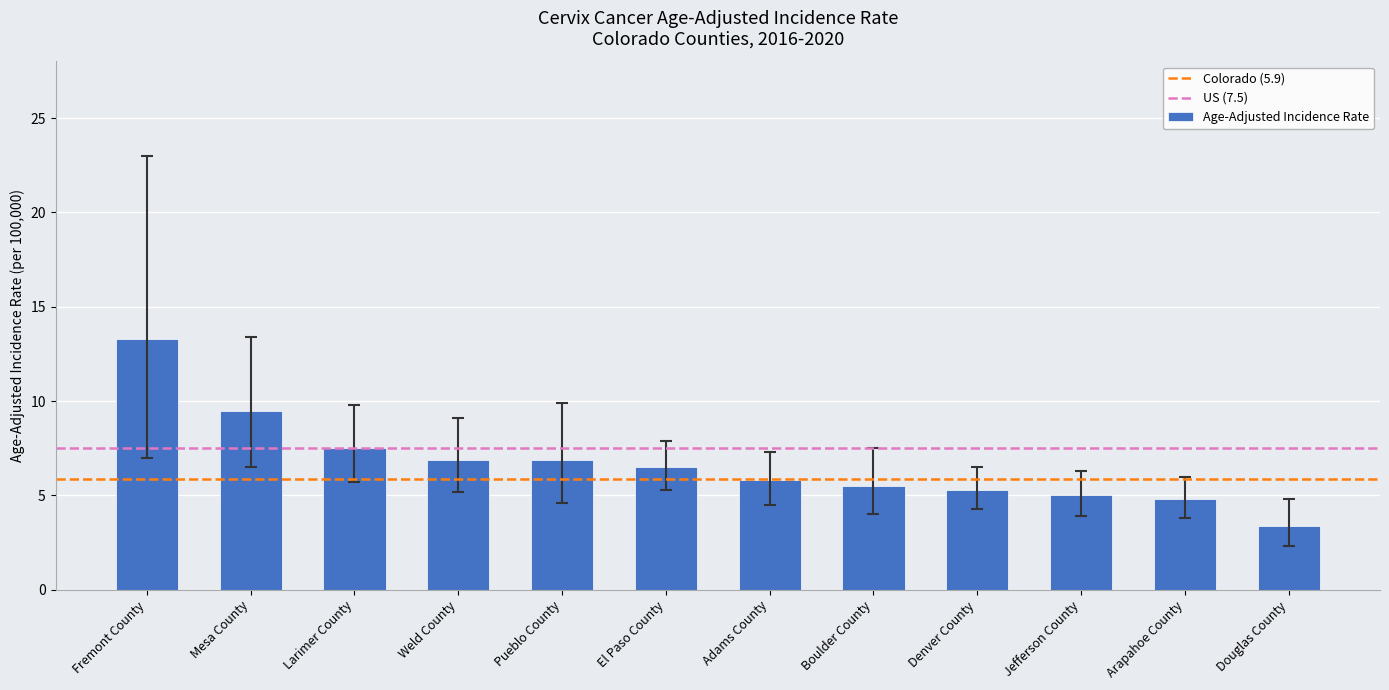

Does the chart contain any negative values?

No